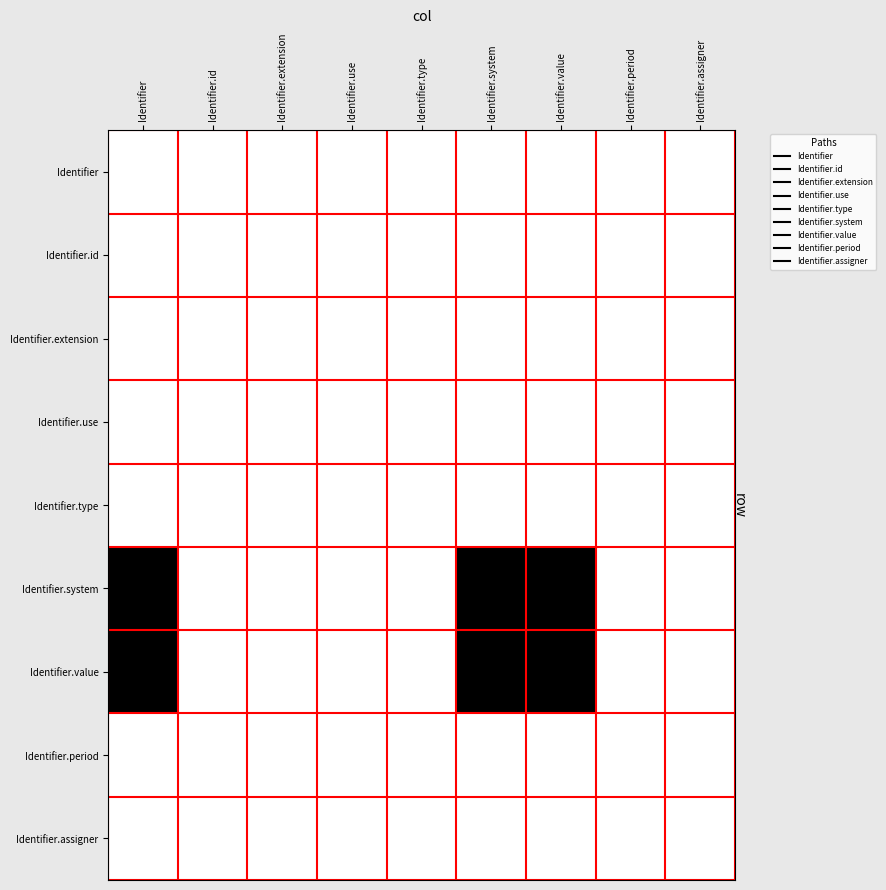

List the series in order of their peak value, highest first.

Identifier.system, Identifier.value, Identifier, Identifier.id, Identifier.extension, Identifier.use, Identifier.type, Identifier.period, Identifier.assigner